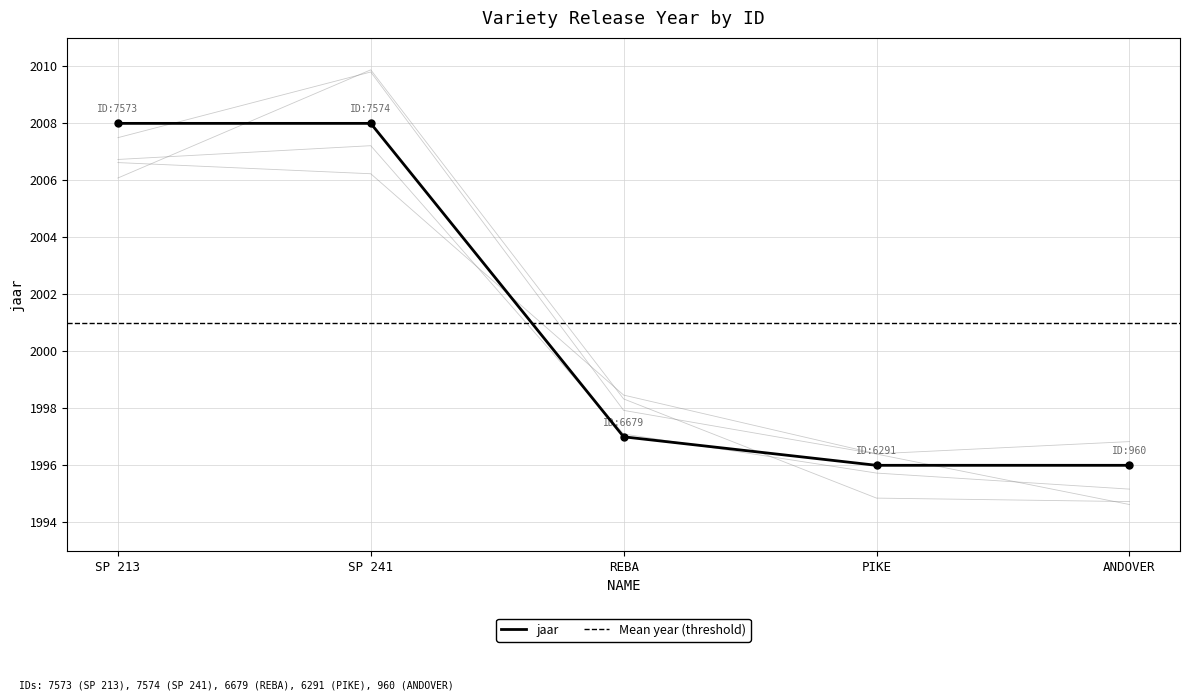

Reading right to left, extract all data points from this chart.

1996	1996	1997	2008	2008